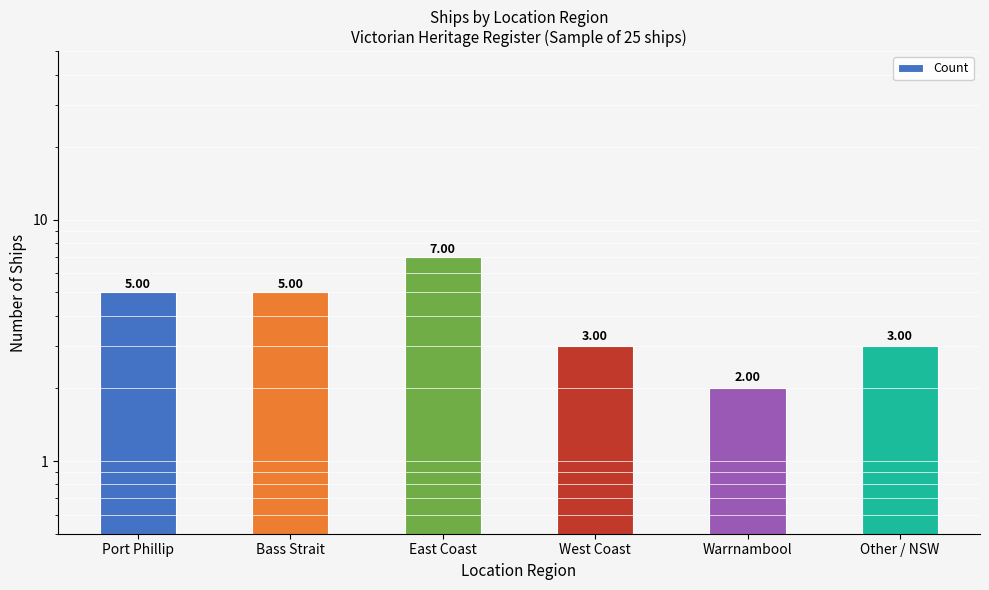

Which category has the highest value across all series?

East Coast